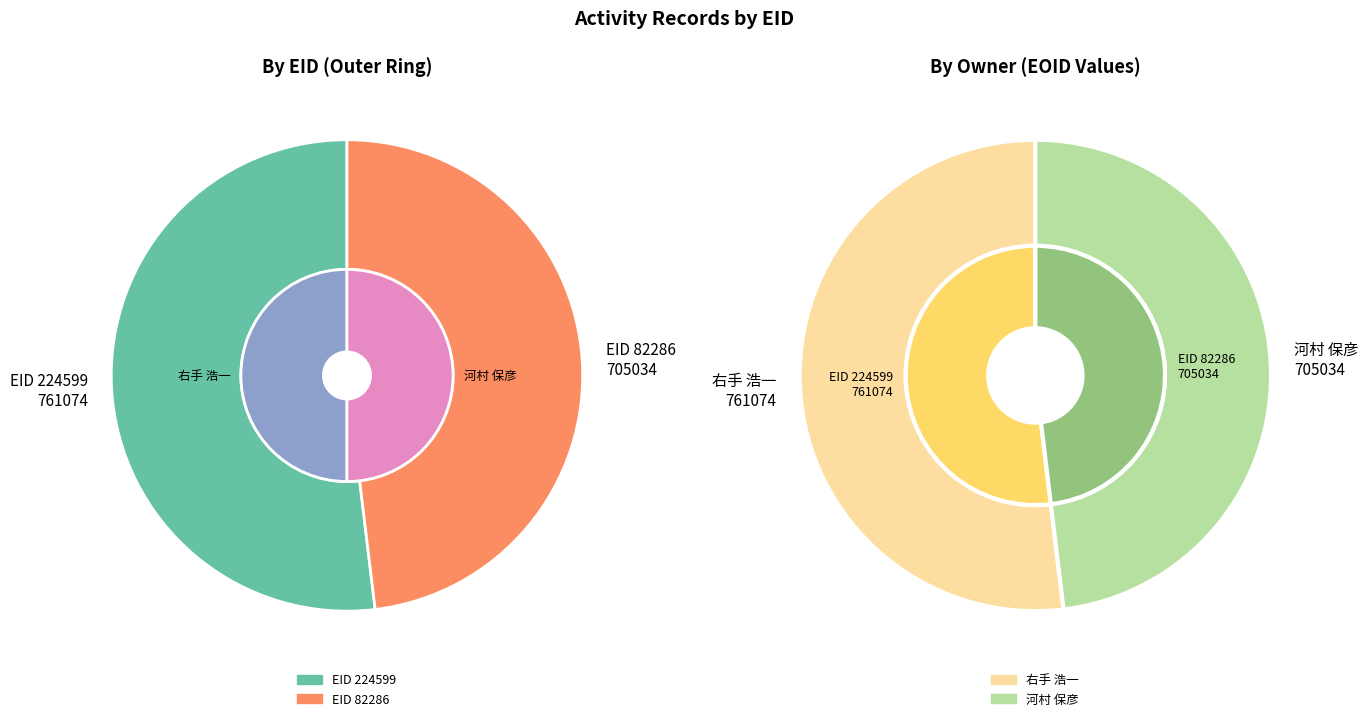

What is the ratio of the value at 82286 to the value at 224599?

0.9